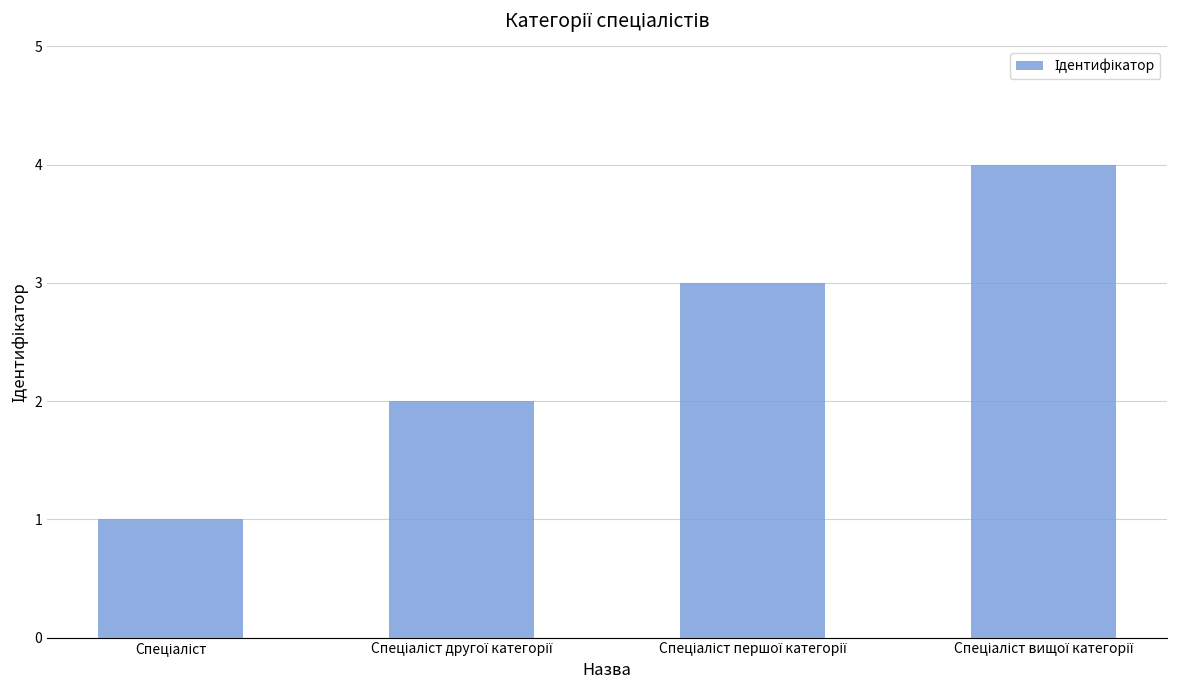

What is the value of the 2nd bar from the left?

2